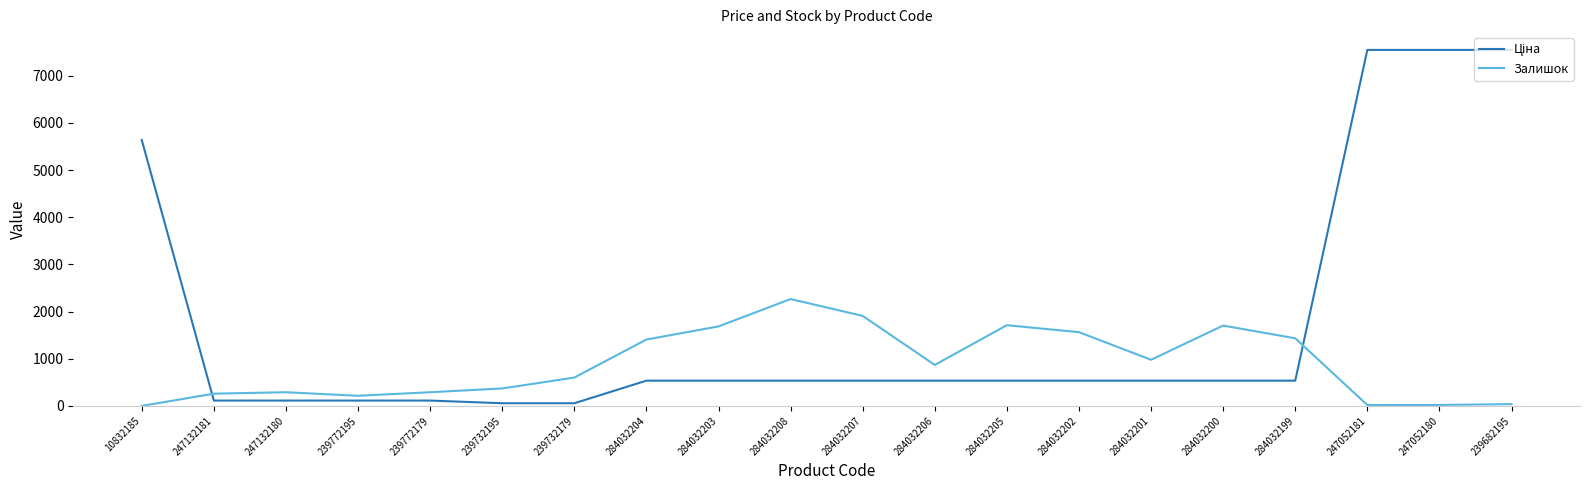

True or false: Залишок has more than 0 interior local peaks.

True